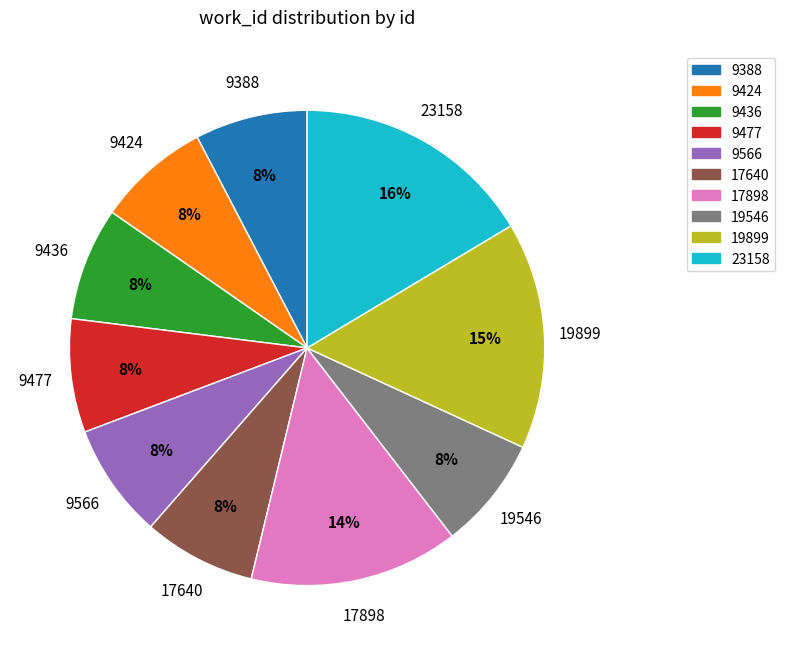

Does 9566 represent more than half of the total?

No